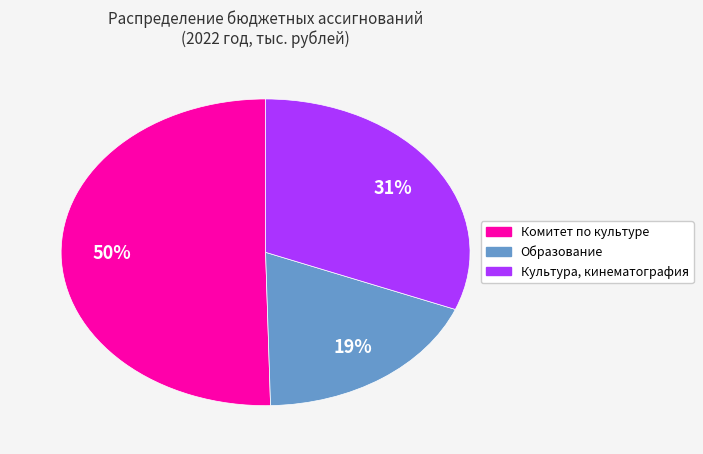

To the nearest percent, what is the average slice percentage?

33%